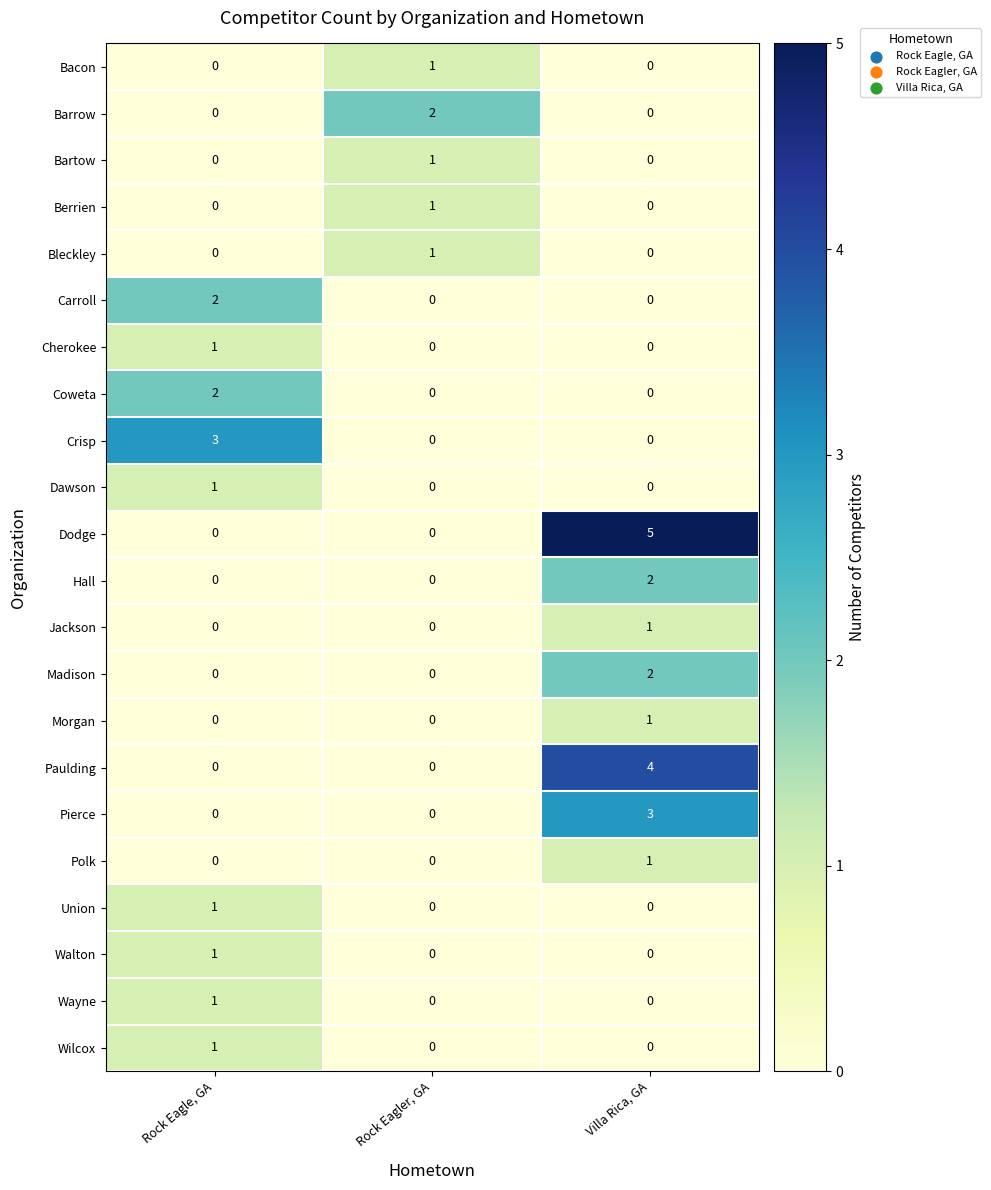

What is the greatest value displayed?

5